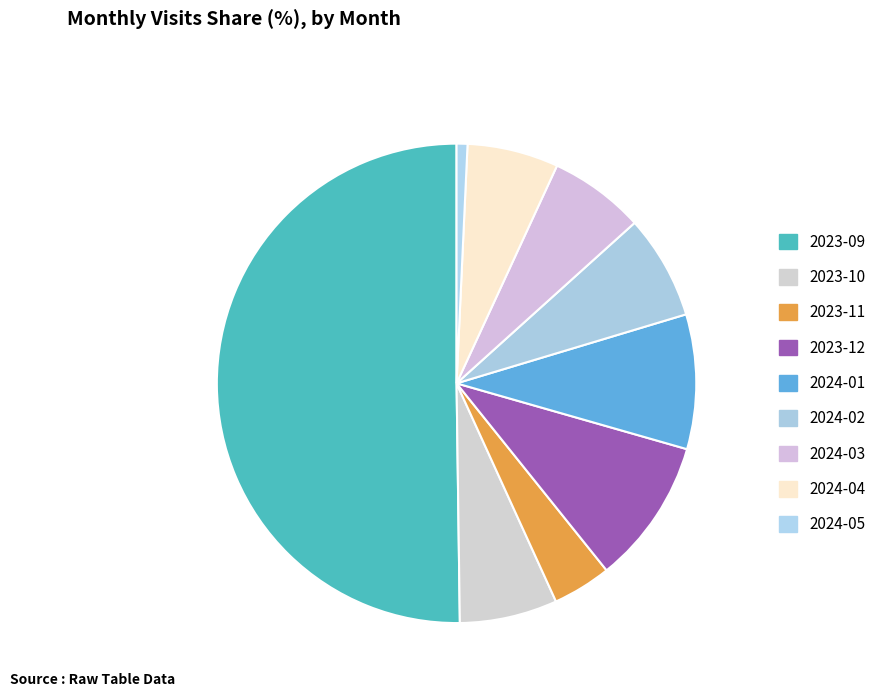

Which slice is the smallest?

2024-05